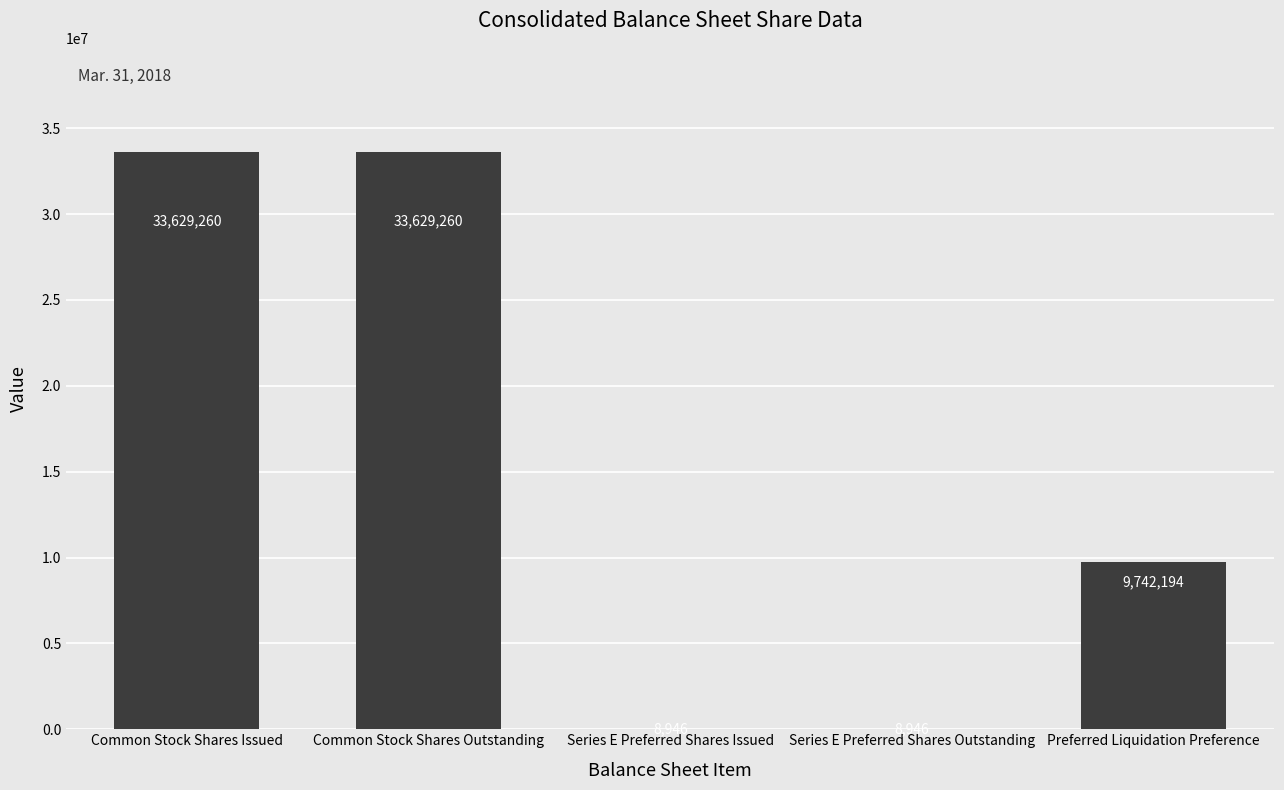

Read the value at Preferred Liquidation Preference, to the nearest 10.

9742190